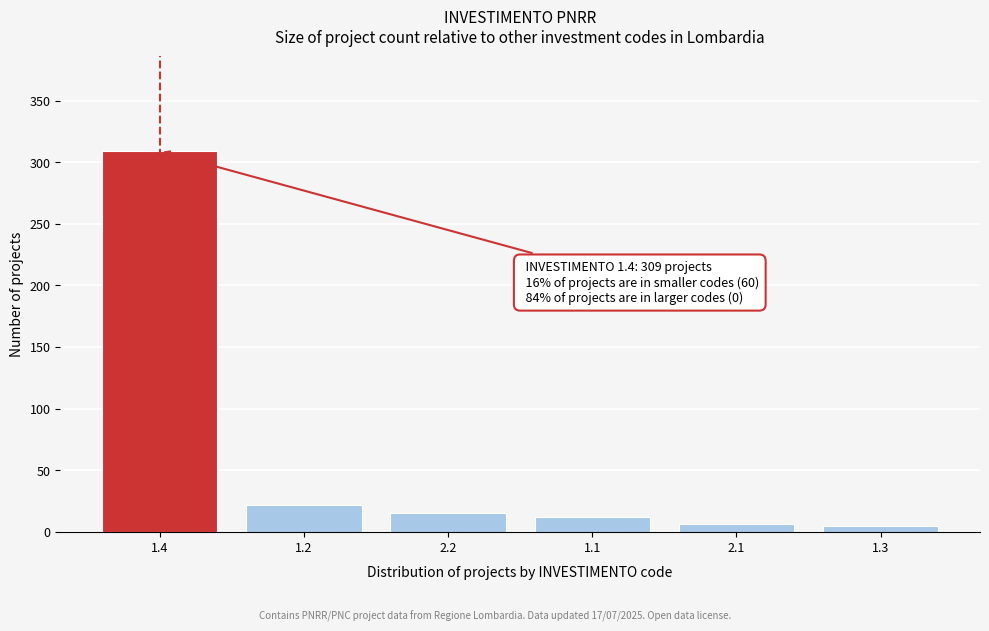

What is the greatest value displayed?

309